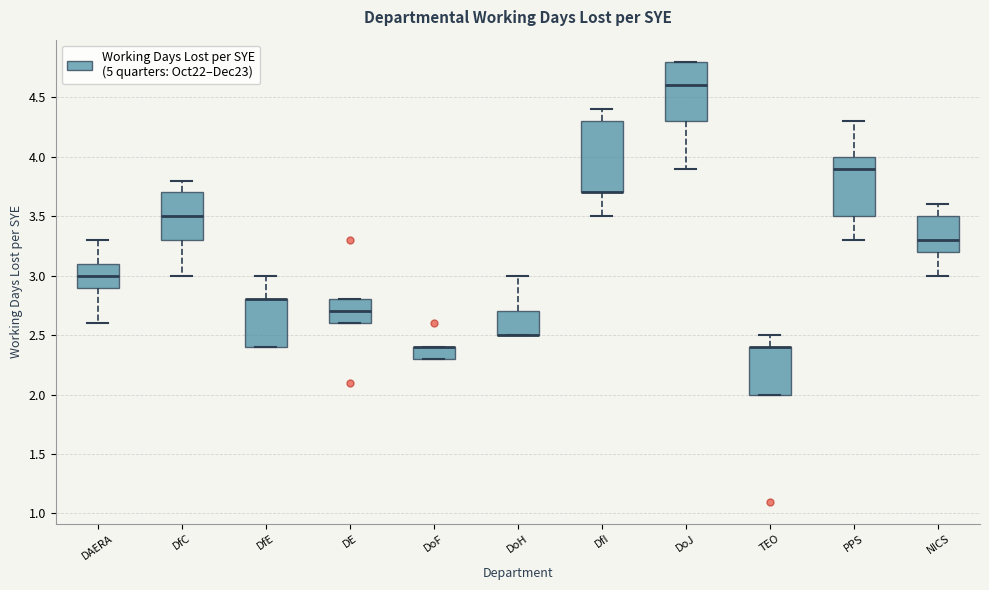

Where does the median line of the box for DoJ sit on the y-axis? The values are not printed on the chart, so give them approximately, as read against the axis.

4.6